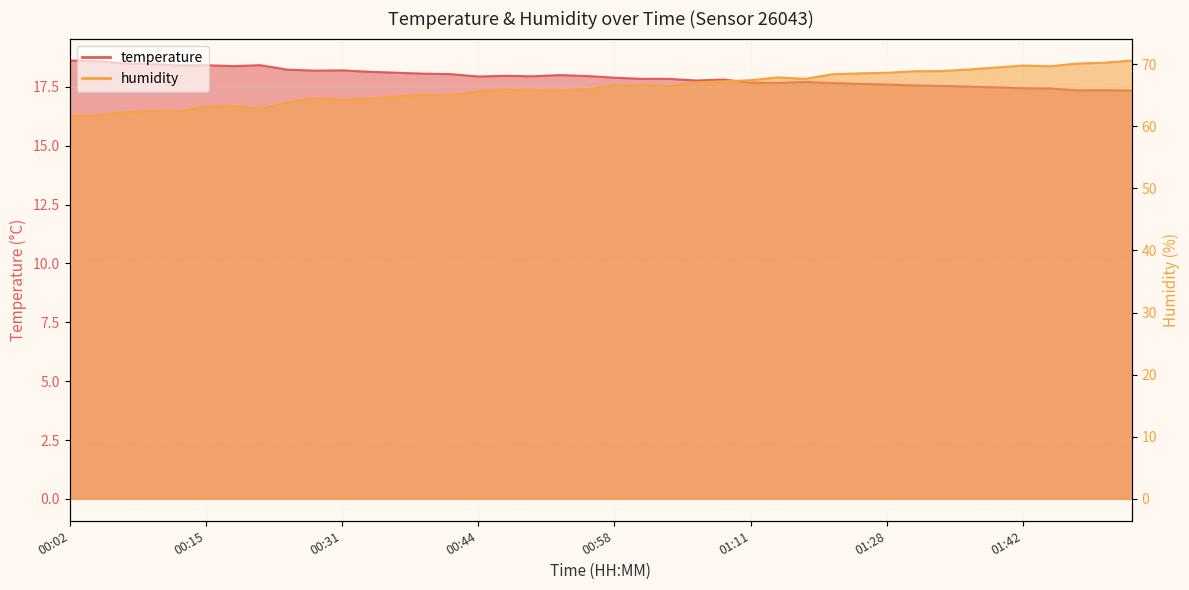

Reading left to right, what are all the values shown in this chart?

temperature: 18.6	18.6	18.5	18.5	18.4	18.4	18.4	18.4	18.2	18.2	18.2	18.1	18.1	18.1	18.0	17.9	18.0	17.9	18.0	18.0	17.9	17.8	17.8	17.8	17.8	17.7	17.7	17.7	17.7	17.6	17.6	17.6	17.5	17.5	17.5	17.4	17.4	17.4	17.4	17.3
humidity: 61.6	61.7	62.3	62.5	62.4	63.1	63.2	62.8	63.9	64.5	64.3	64.4	64.8	65.1	65.0	65.6	65.9	65.8	65.7	66.0	66.5	66.7	66.5	67.1	67.2	67.4	67.9	67.6	68.4	68.5	68.6	68.9	68.9	69.1	69.5	69.8	69.7	70.1	70.2	70.6